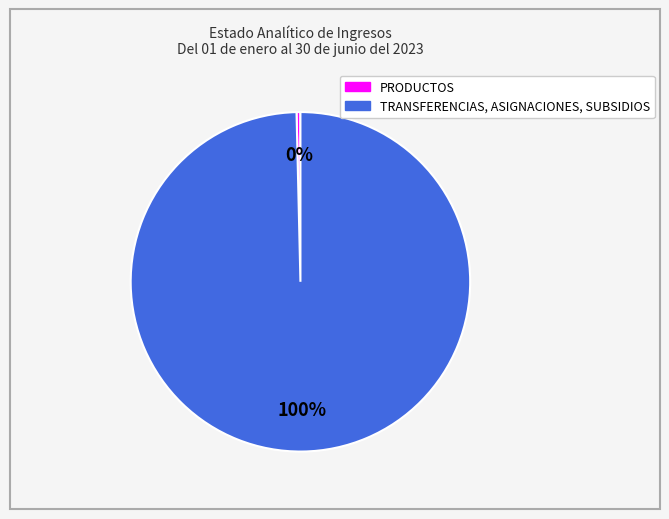

Between TRANSFERENCIAS, ASIGNACIONES, SUBSIDIOS and PRODUCTOS, which is larger?

TRANSFERENCIAS, ASIGNACIONES, SUBSIDIOS